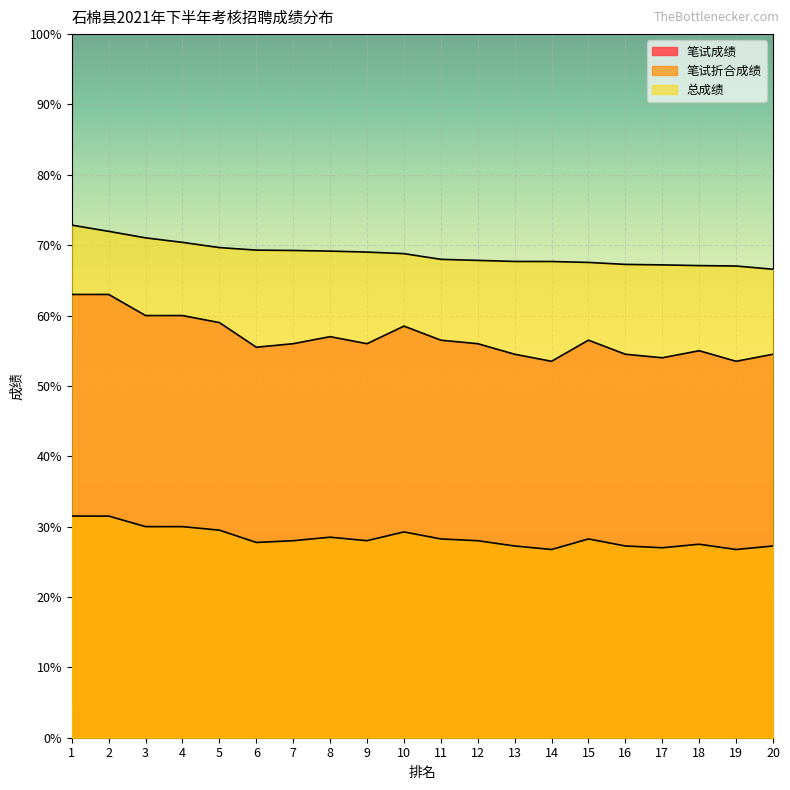

True or false: 笔试折合成绩 and 笔试成绩 cross at least once.

False